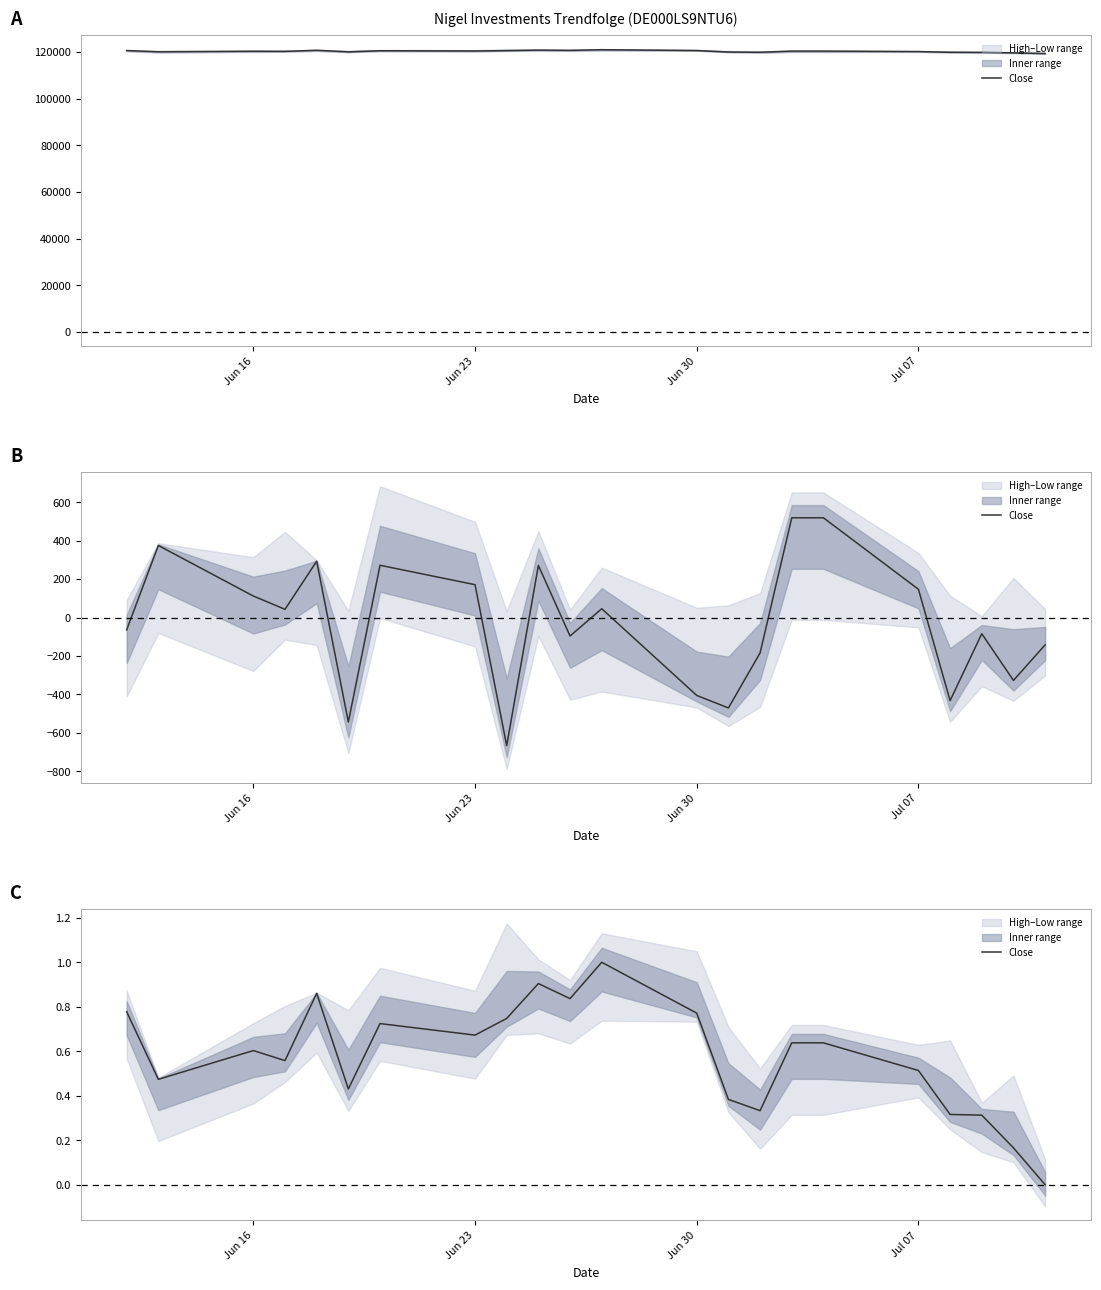

Is it true that the value at 4 is 1.3?

False